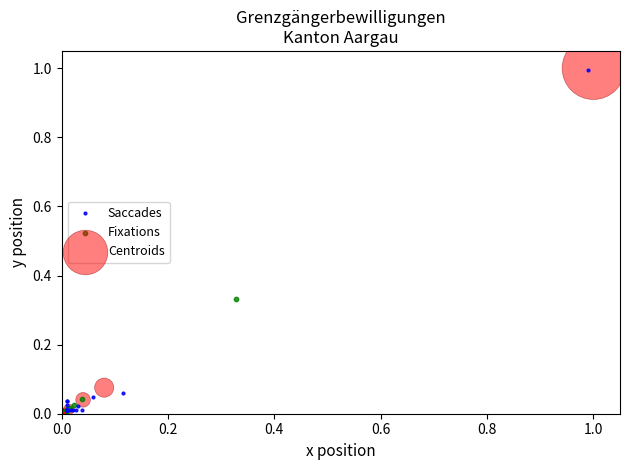

Which series has the largest Y range (max minus min)?

Centroids